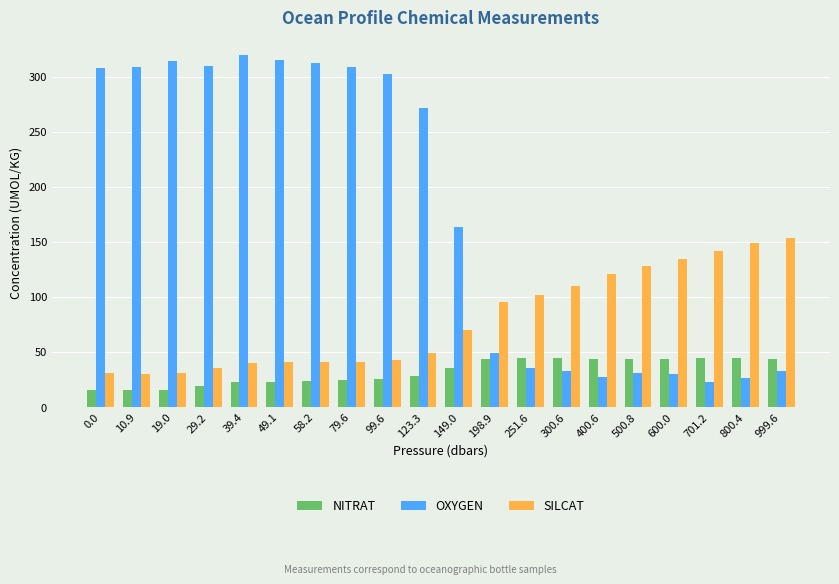

What is the total value across all series at 999.6?

230.4